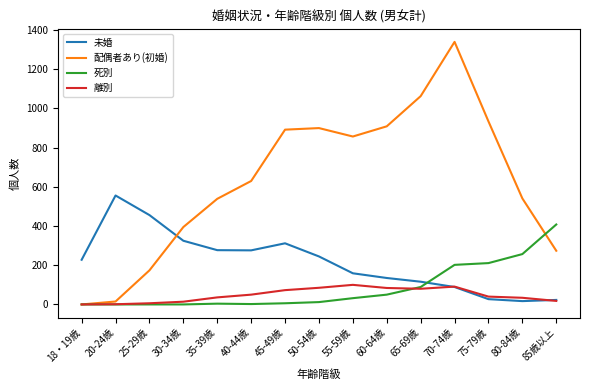

Is it true that 未婚 equals 610 at 25-29歳?

False